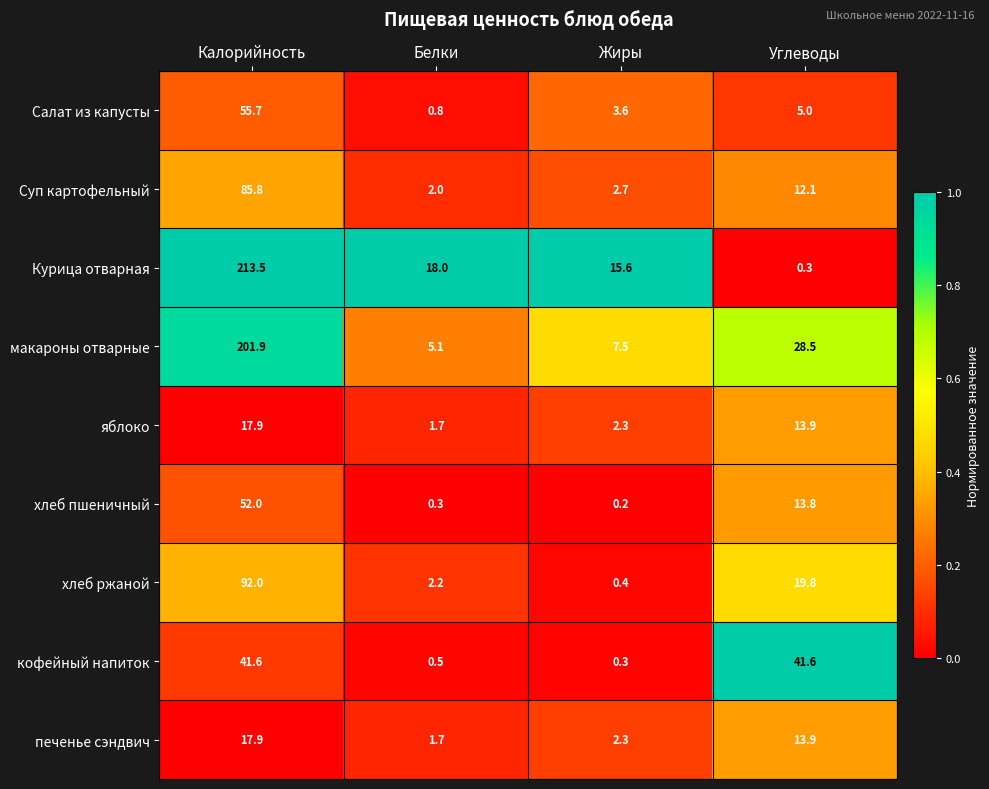

Between Калорийность and Жиры, which series saw the biggest shift?

Курица отварная